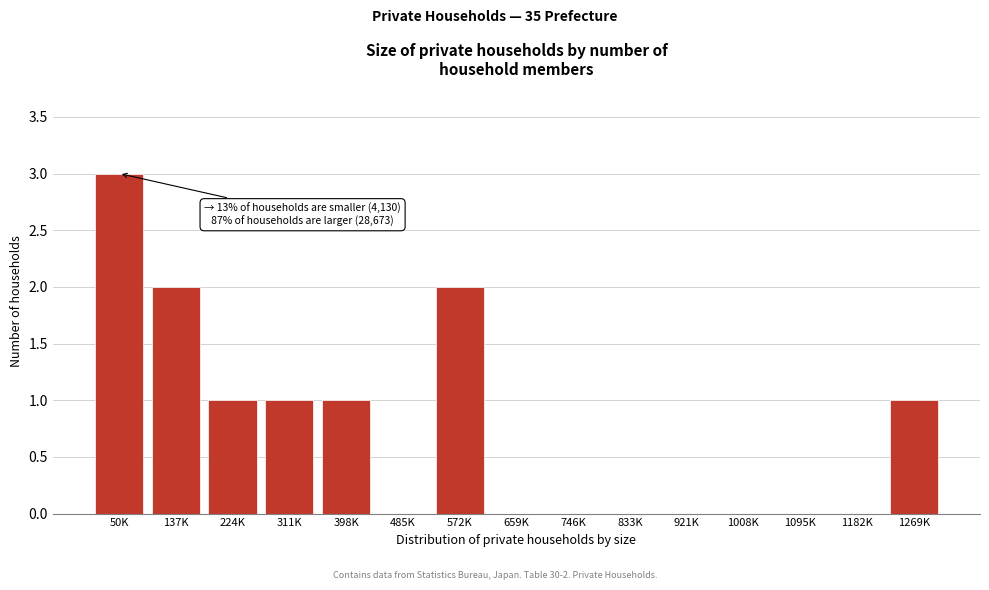

Reading right to left, extract all data points from this chart.

1269K=1	1182K=0	1095K=0	1008K=0	921K=0	833K=0	746K=0	659K=0	572K=2	485K=0	398K=1	311K=1	224K=1	137K=2	50K=3